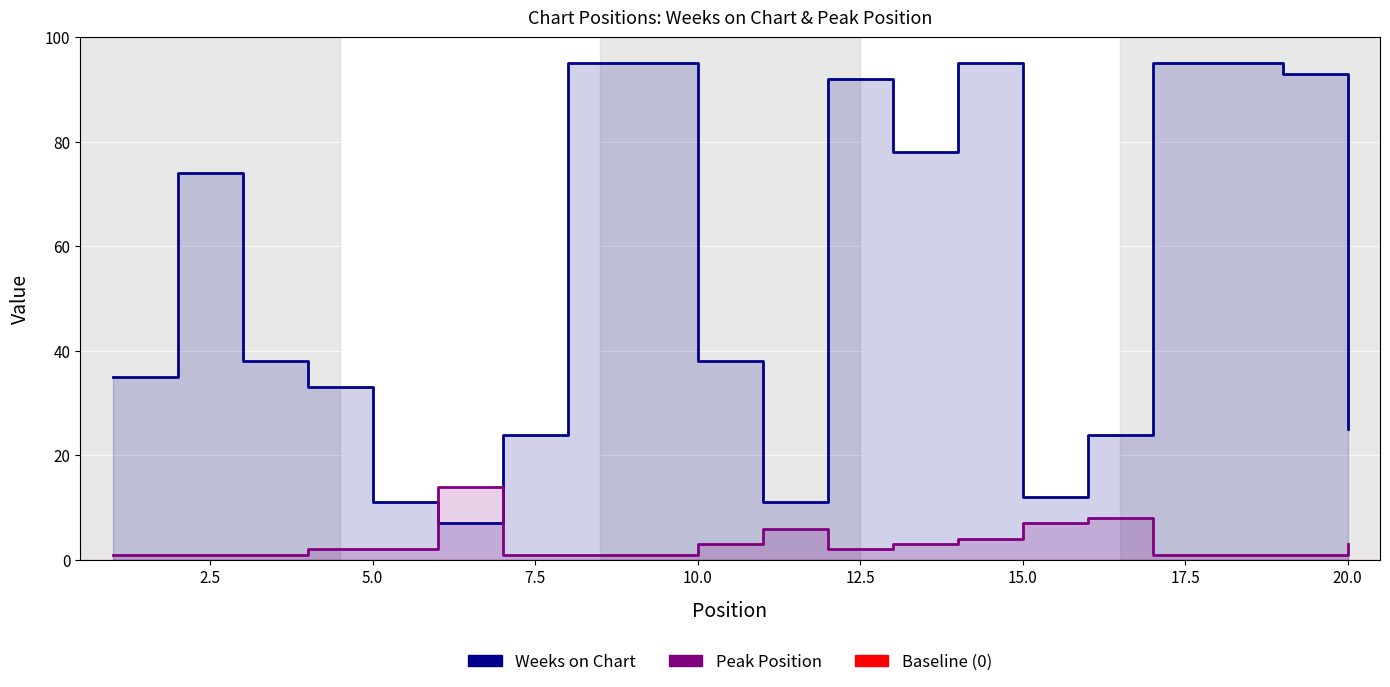

Is the value of Peak Position at 13 greater than the value of Weeks on Chart at 15?

No